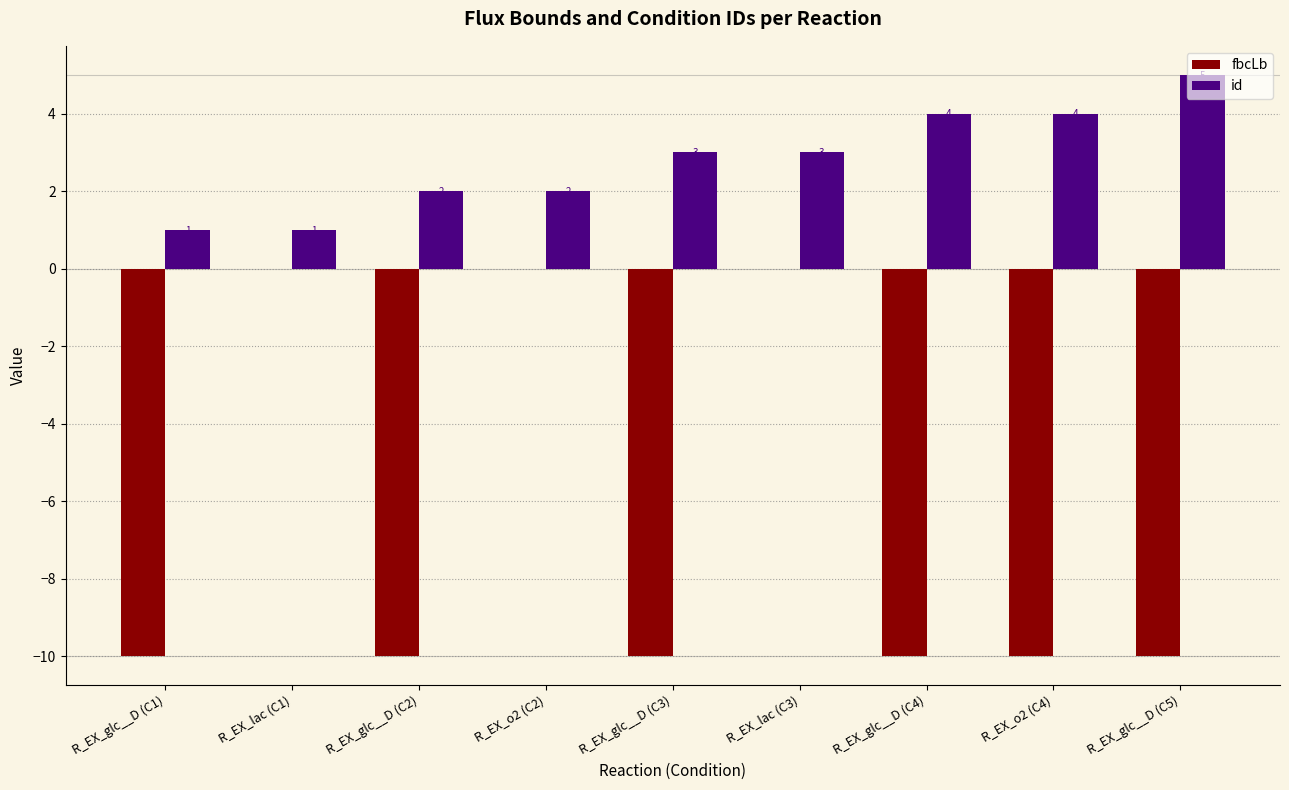

What is the highest value of the id series?

5